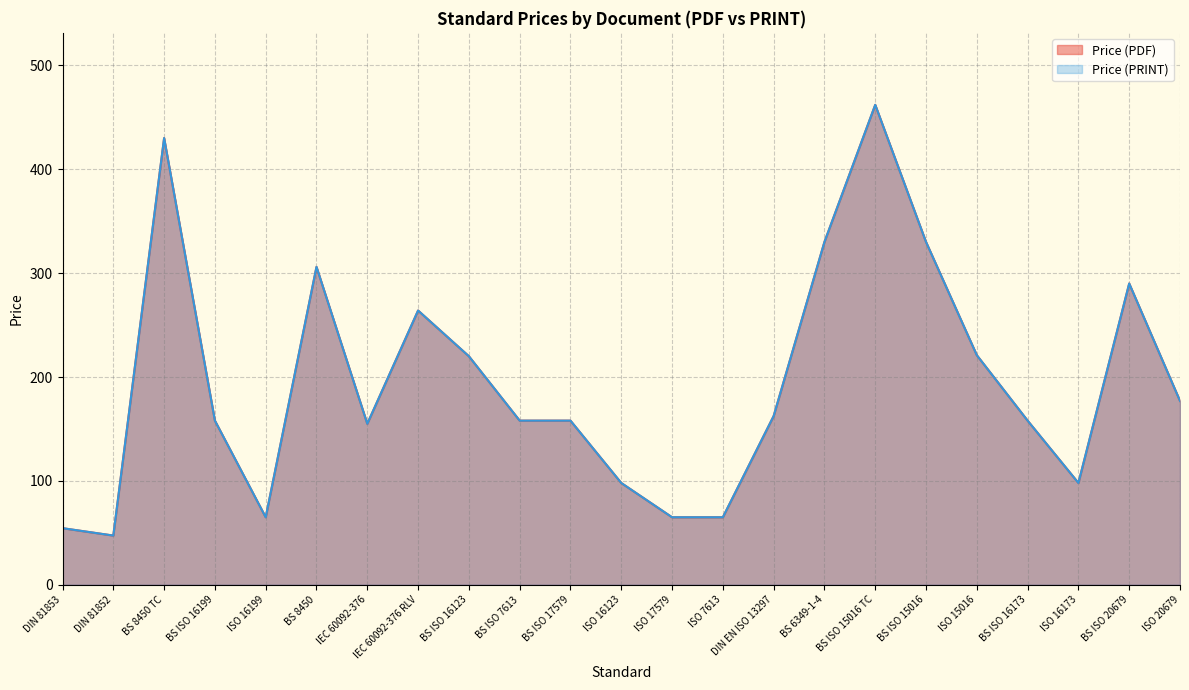

At how many categories does at least one series exceed 134?

16